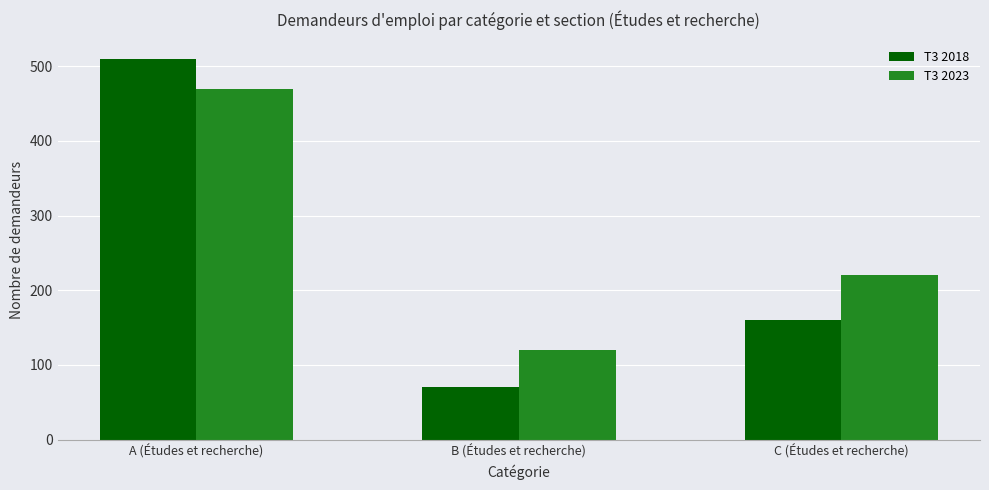

At which label is T3 2023 closest to 295?

C (Études et recherche)